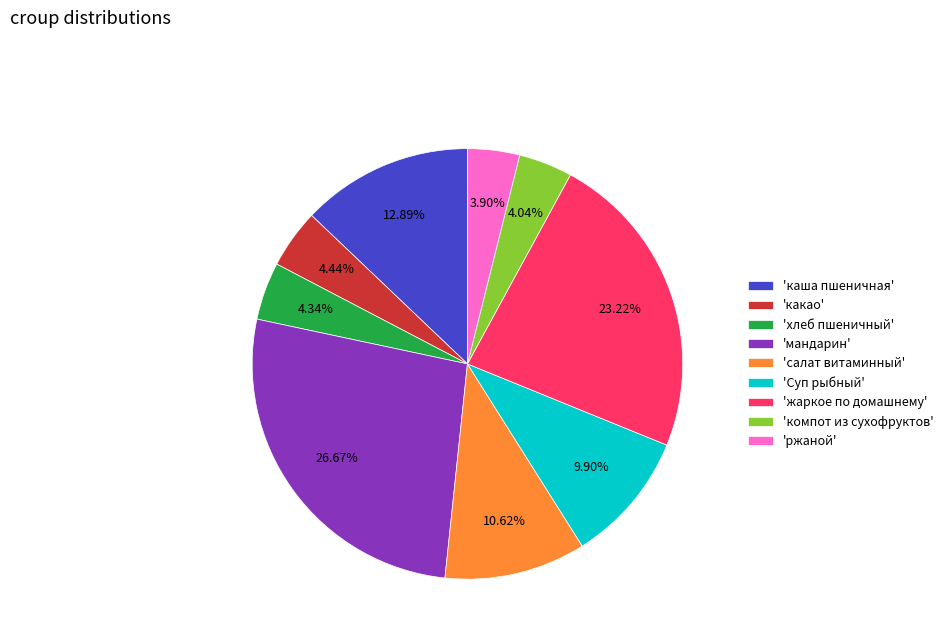

How many segments does this pie chart have?

9